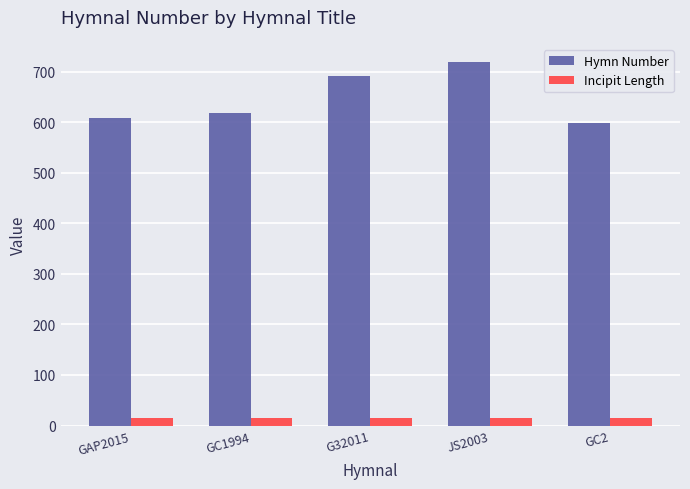

How many bars are there in total?

10